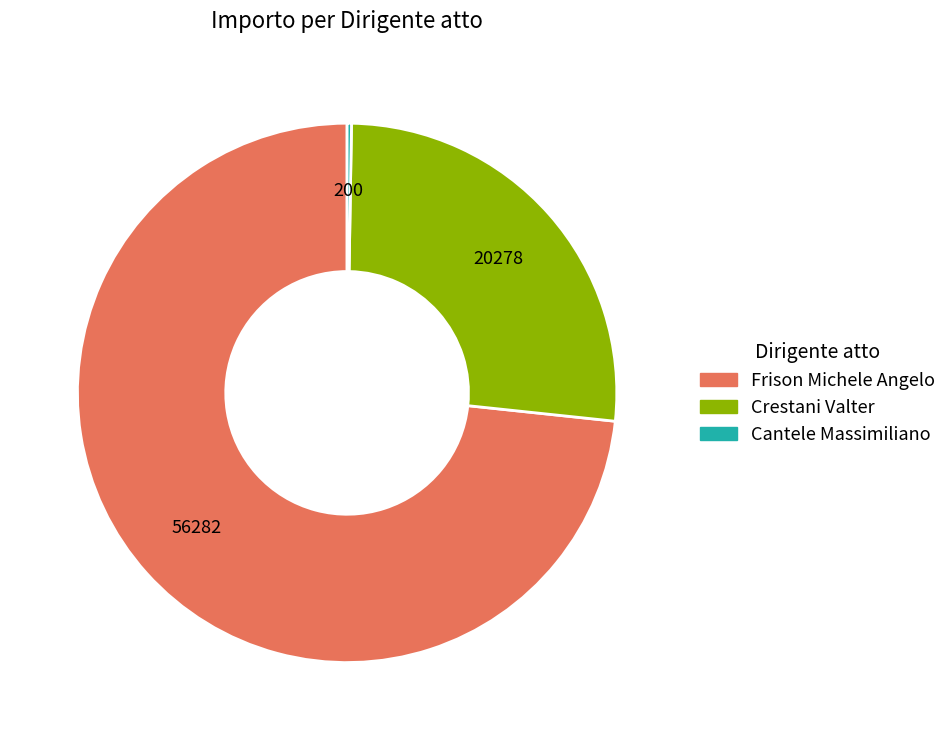

Does any single category account for the majority?

Yes